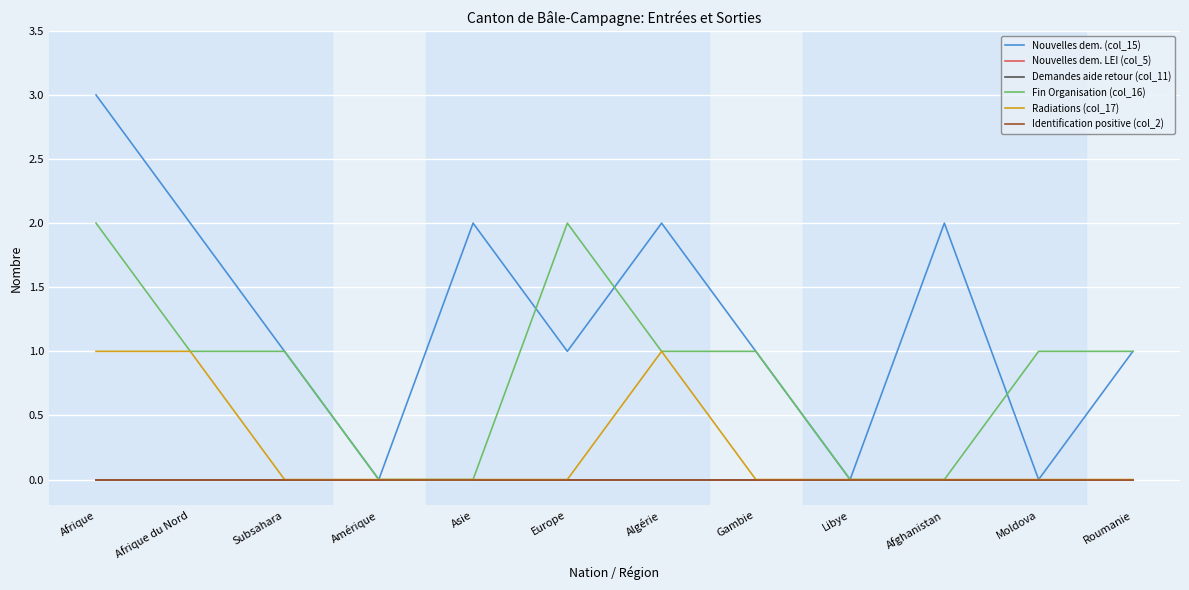

The value of Radiations (col_17) at Afrique du Nord is 2. True or false?

False